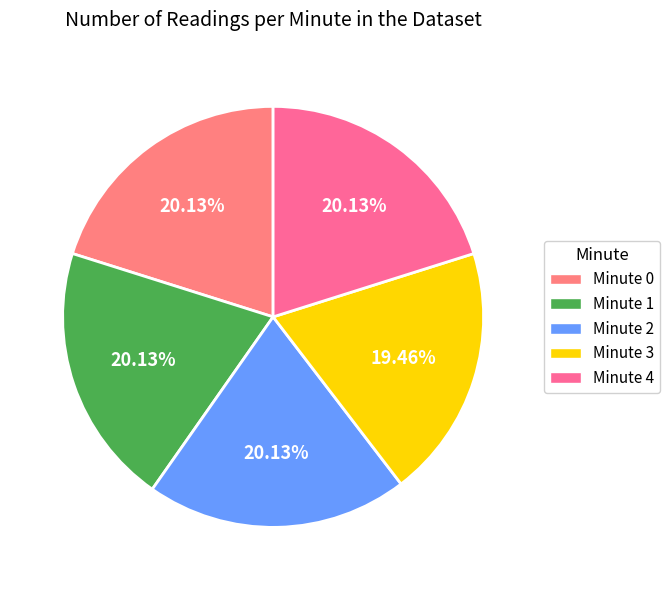

To the nearest percent, what percentage of the pie is Minute 4?

20%